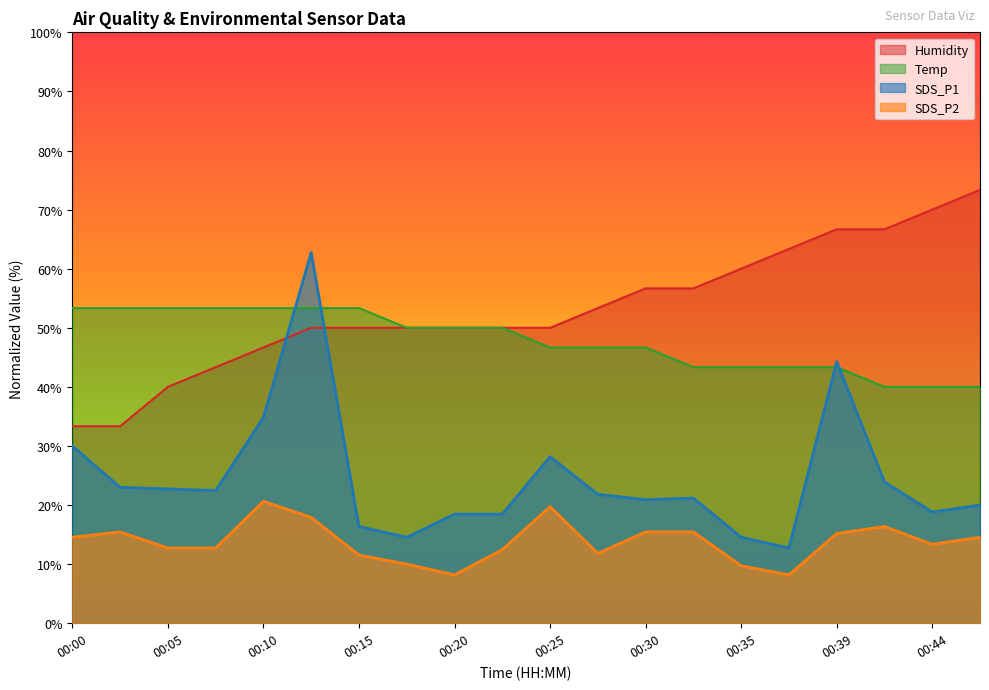

What is the difference between the maximum and minimum values in the Humidity series?

40.0